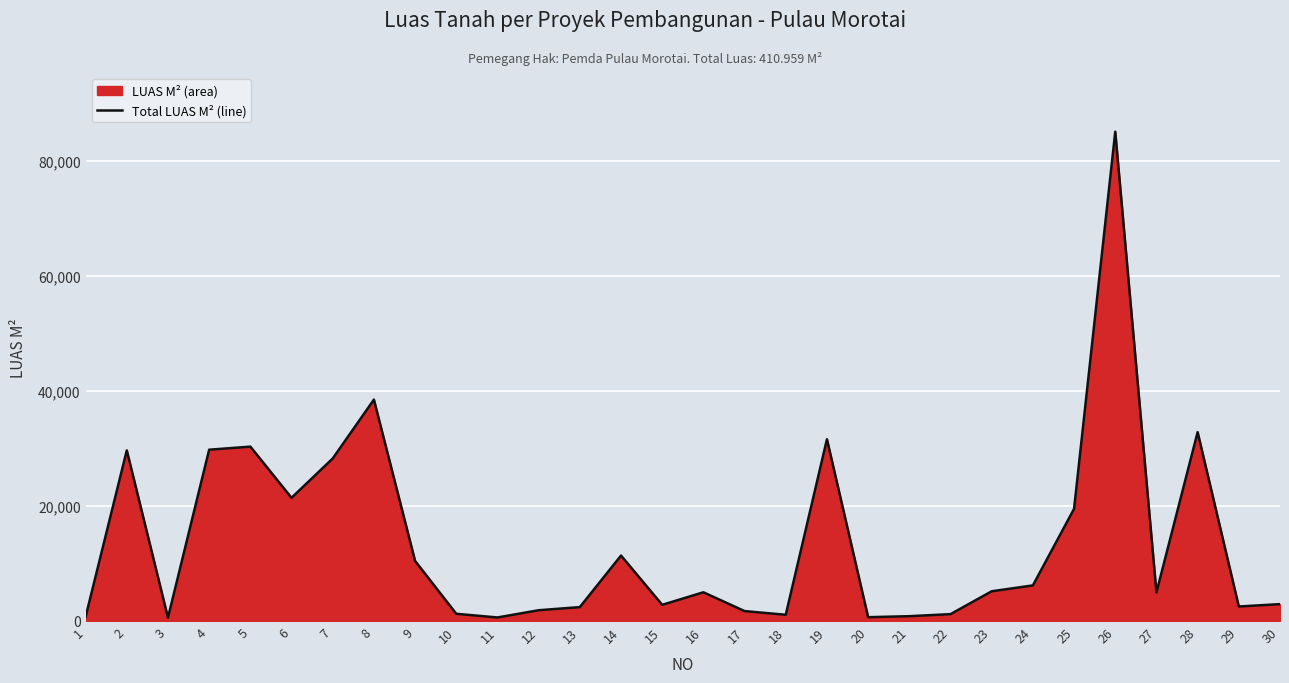

Reading right to left, list all the values displayed in this chart.

30=2922	29=2511	28=32823	27=4959	26=85062	25=19492	24=6176	23=5156	22=1181	21=826	20=651	19=31587	18=1072	17=1712	16=4983	15=2800	14=11364	13=2404	12=1861	11=603	10=1241	9=10434	8=38480	7=28244	6=21409	5=30306	4=29771	3=566	2=29650	1=713